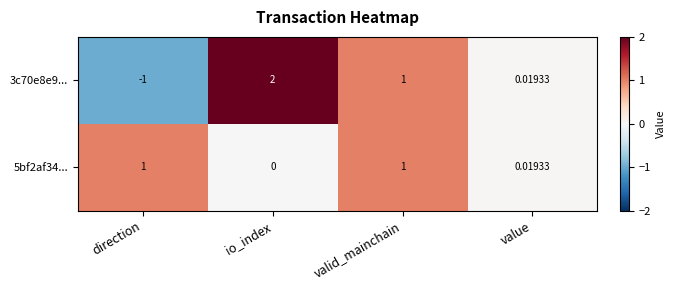

At which label does 3c70e8e9... first exceed 1?

io_index